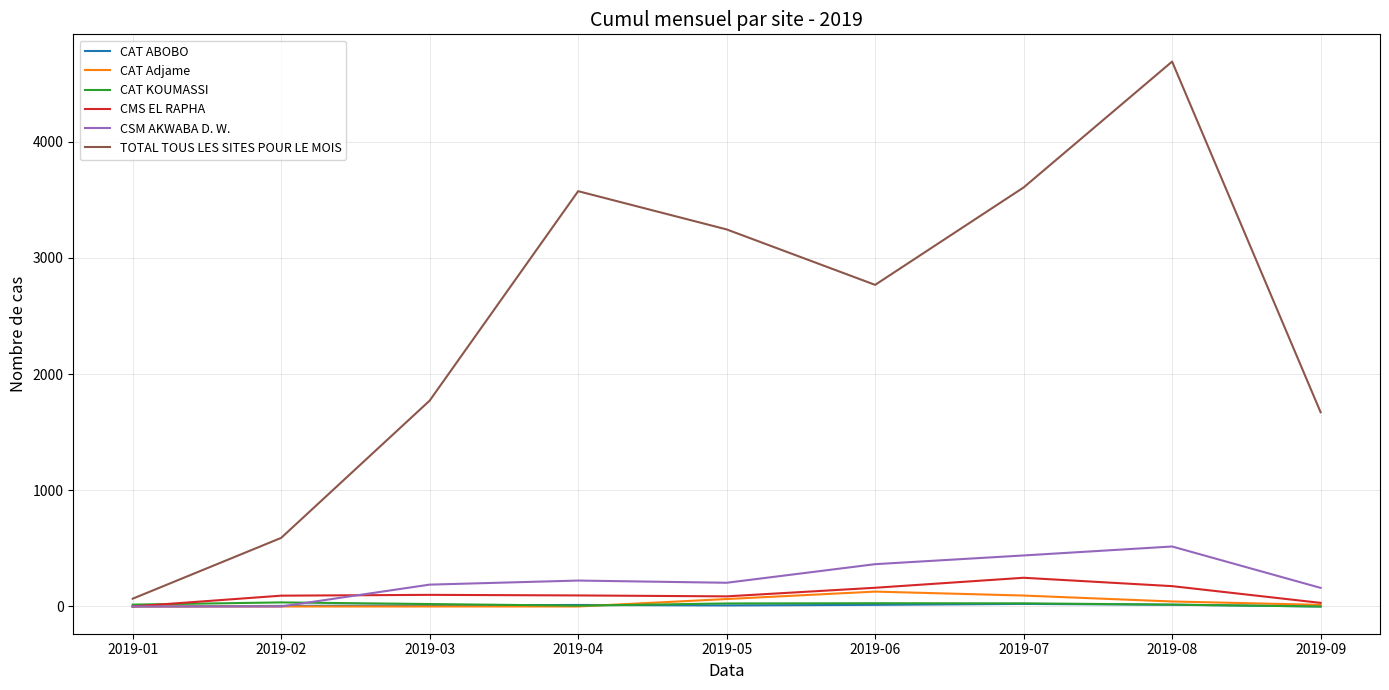

Which series has the widest spread of values?

TOTAL TOUS LES SITES POUR LE MOIS